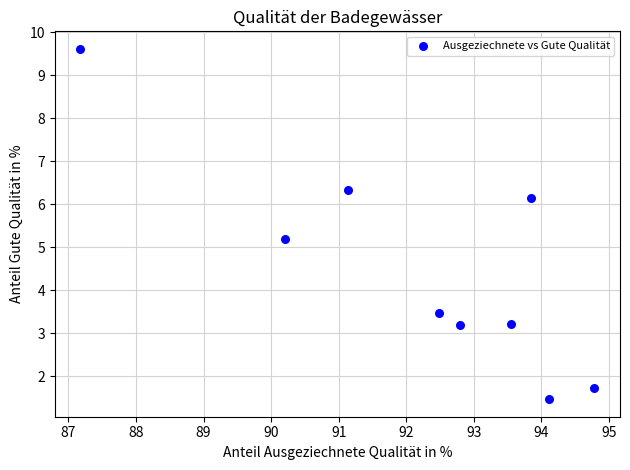

What Y value in the scatter plot is closest to 5?

5.2